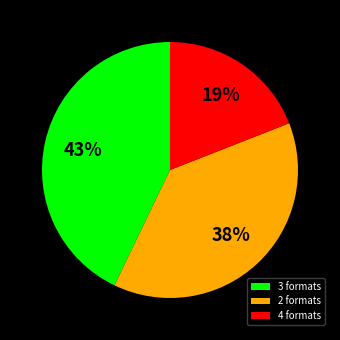

Count the number of slices in the pie.

3